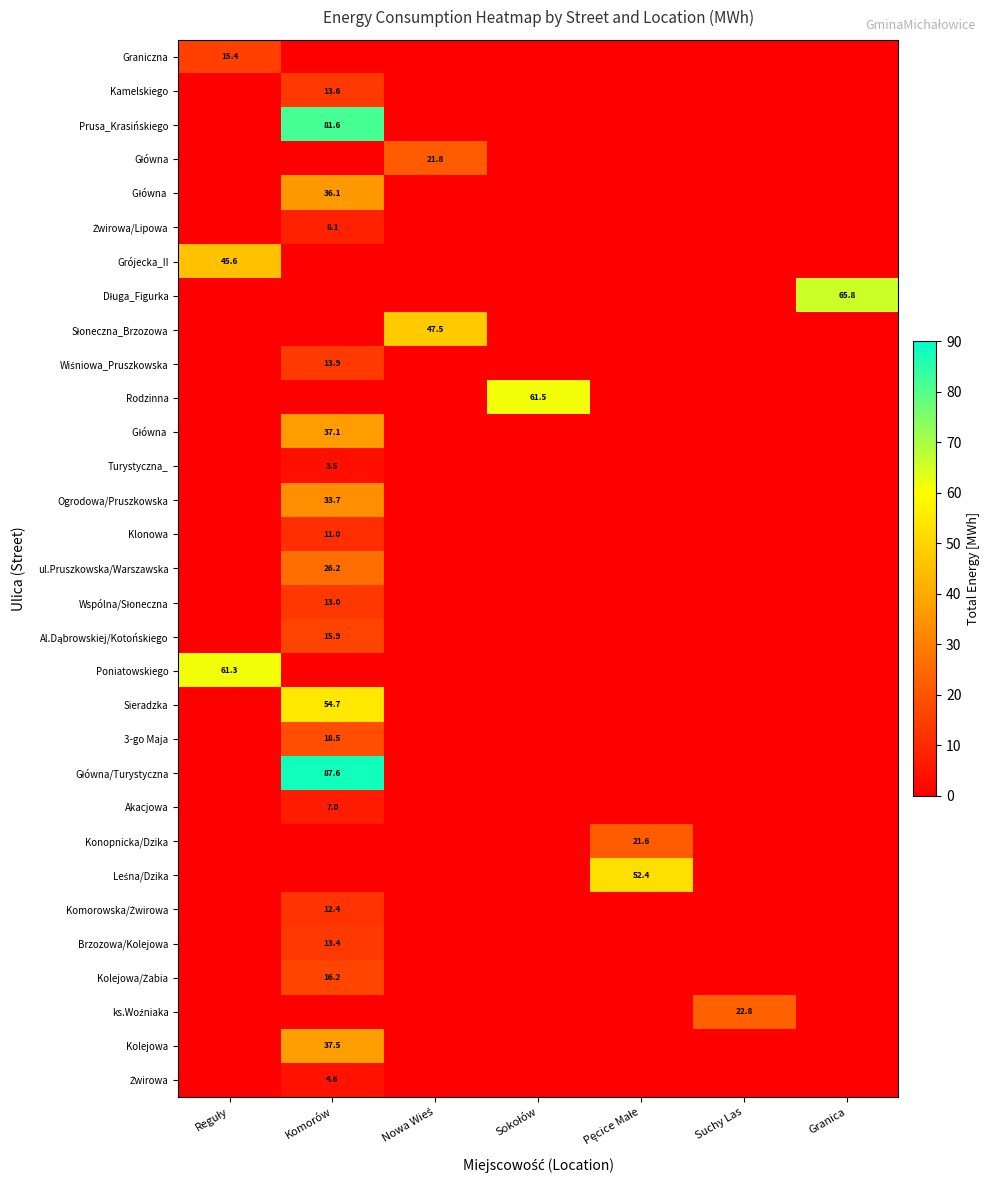

What is the spread (max minus min) of values at Nowa Wieś?

47.5